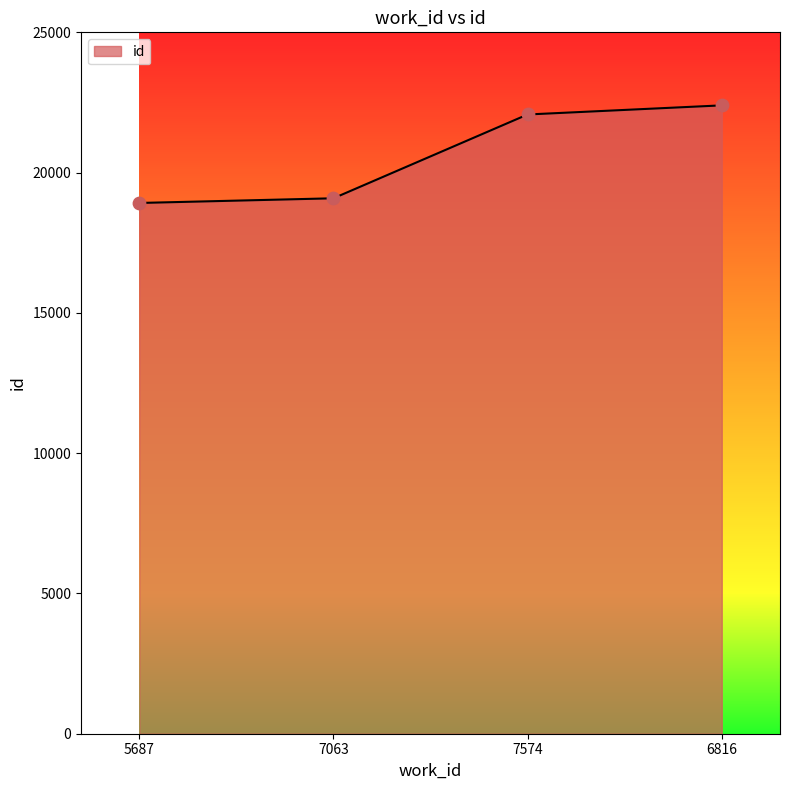

What is the ratio of the value at 7574 to the value at 5687?

1.2